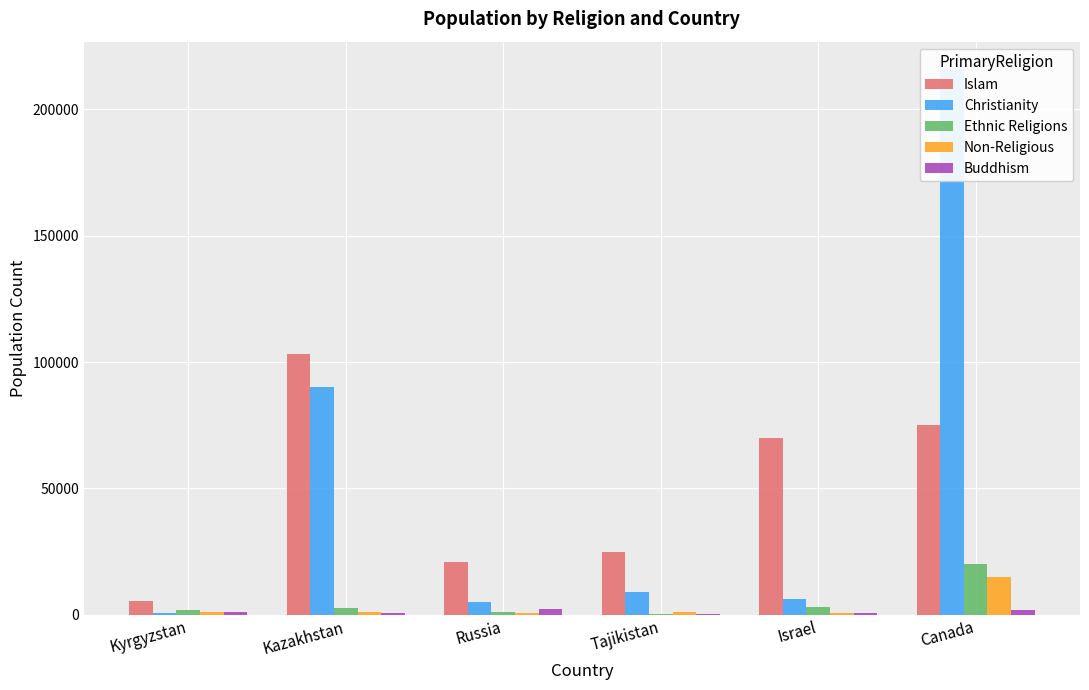

Where does the Islam series first go above 70000?

Kazakhstan